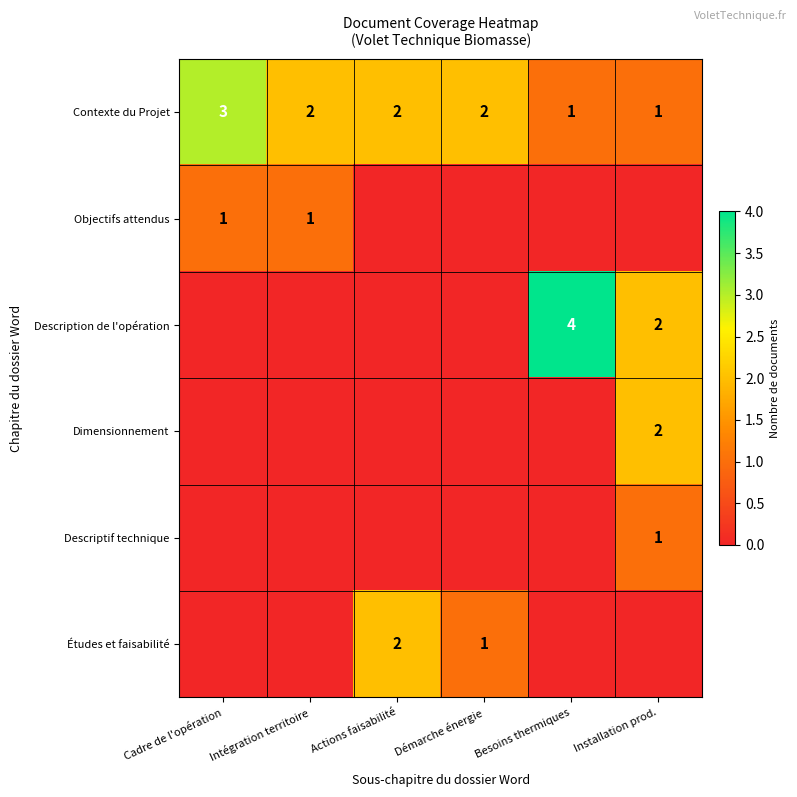

What is the greatest value displayed?

4